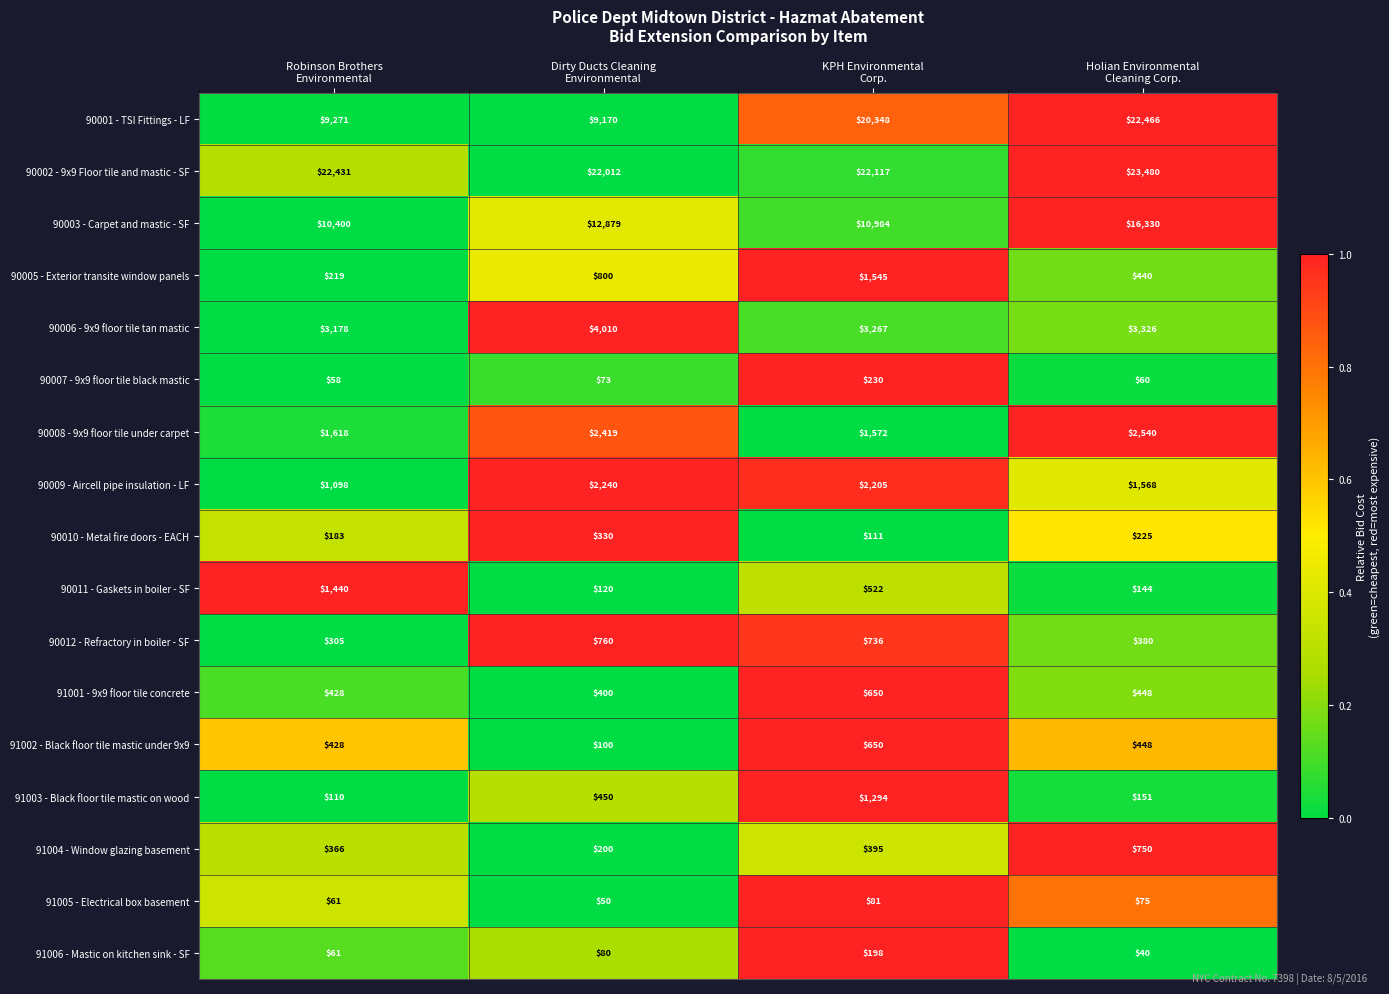

Which series has the widest spread of values?

90001 - TSI Fittings - LF